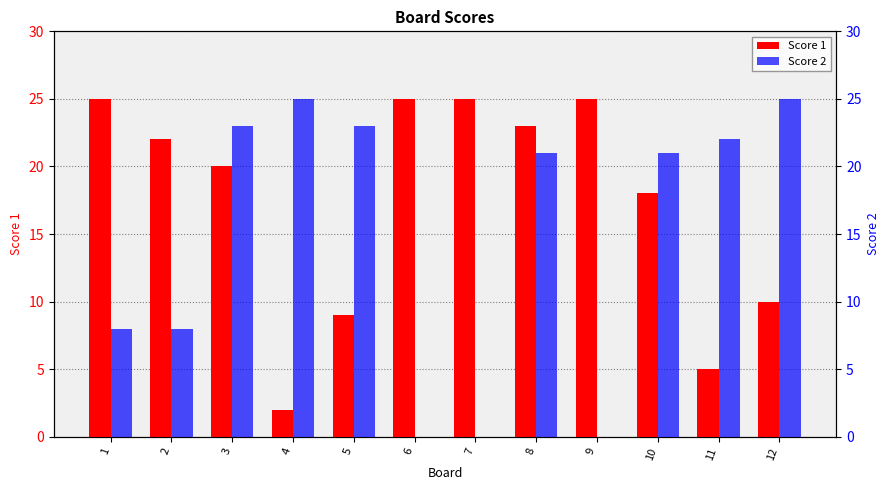

How many bars are there in total?

24